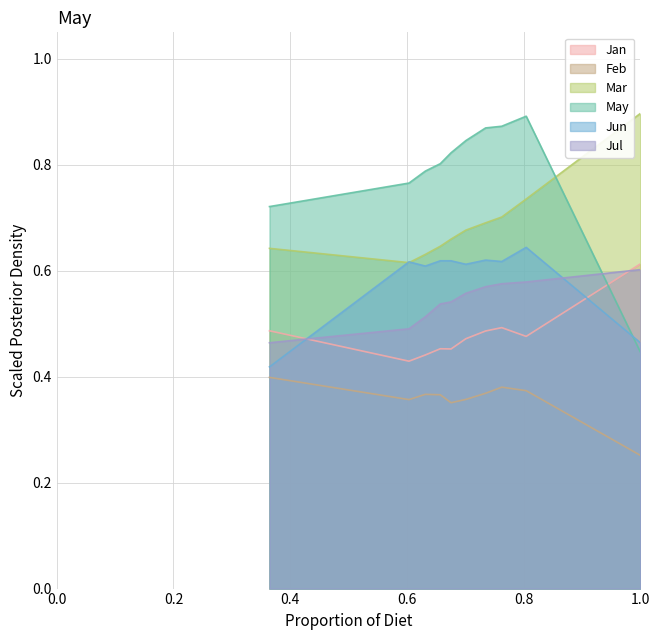

How many lines are shown in the chart?

6